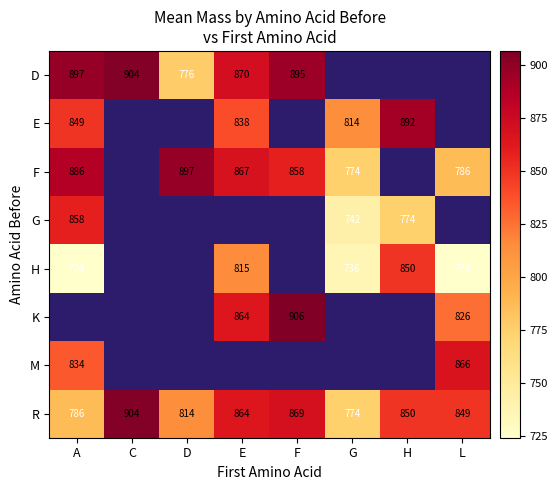

Is the value of E at A greater than the value of F at G?

Yes